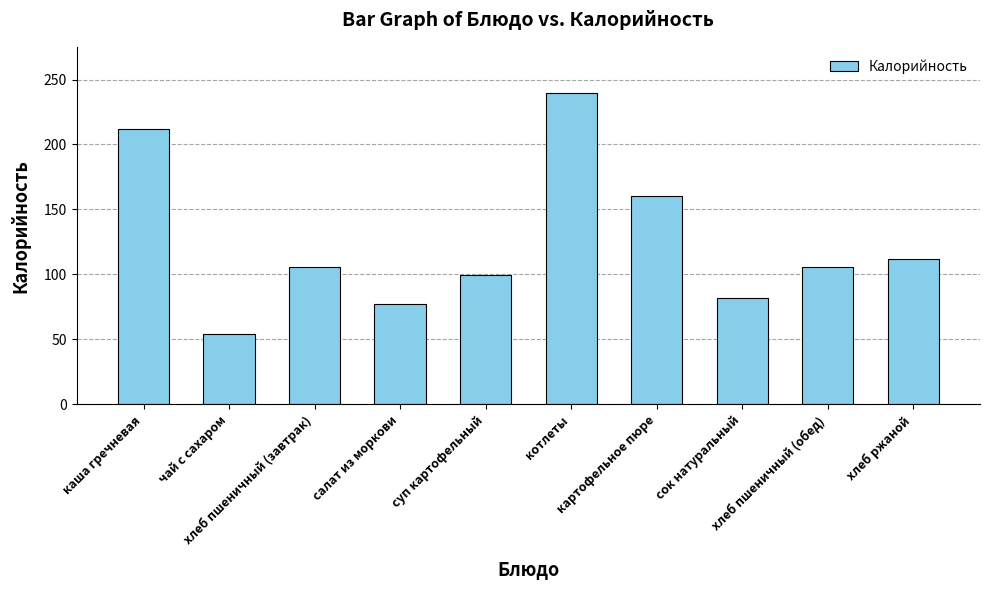

What is the difference between the maximum and minimum values?

185.3